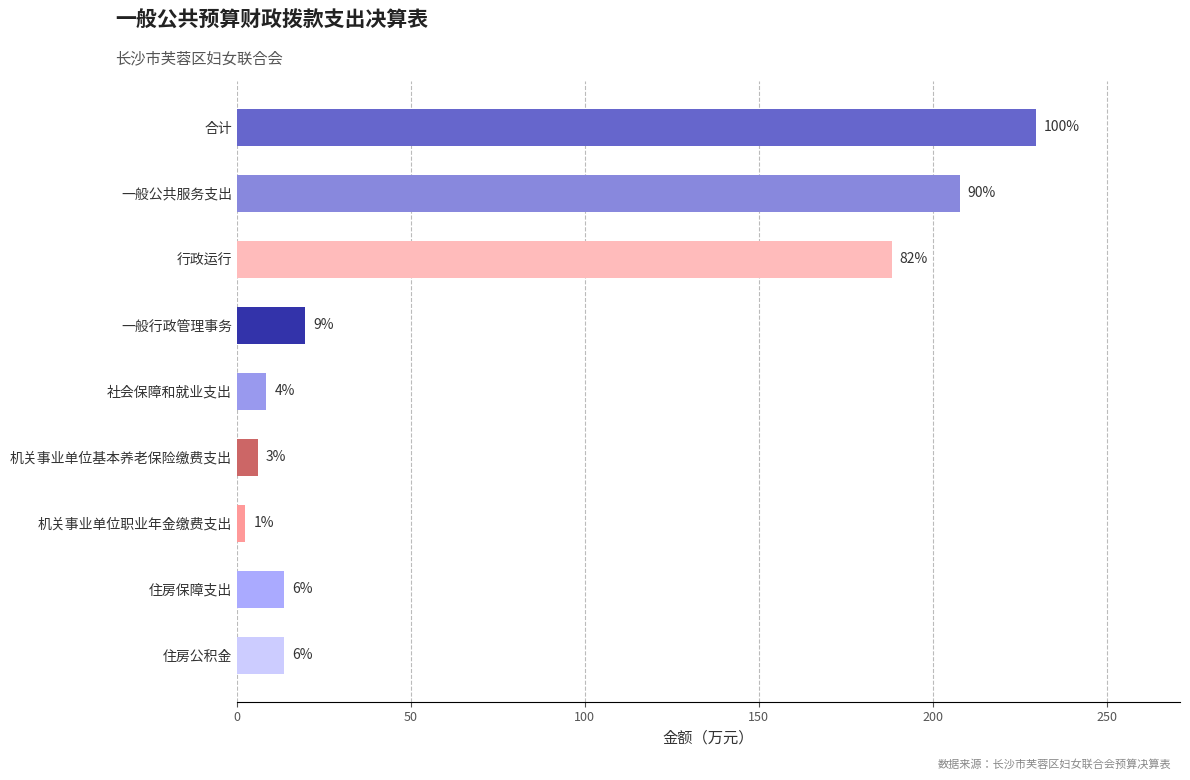

What is the greatest value displayed?

229.7